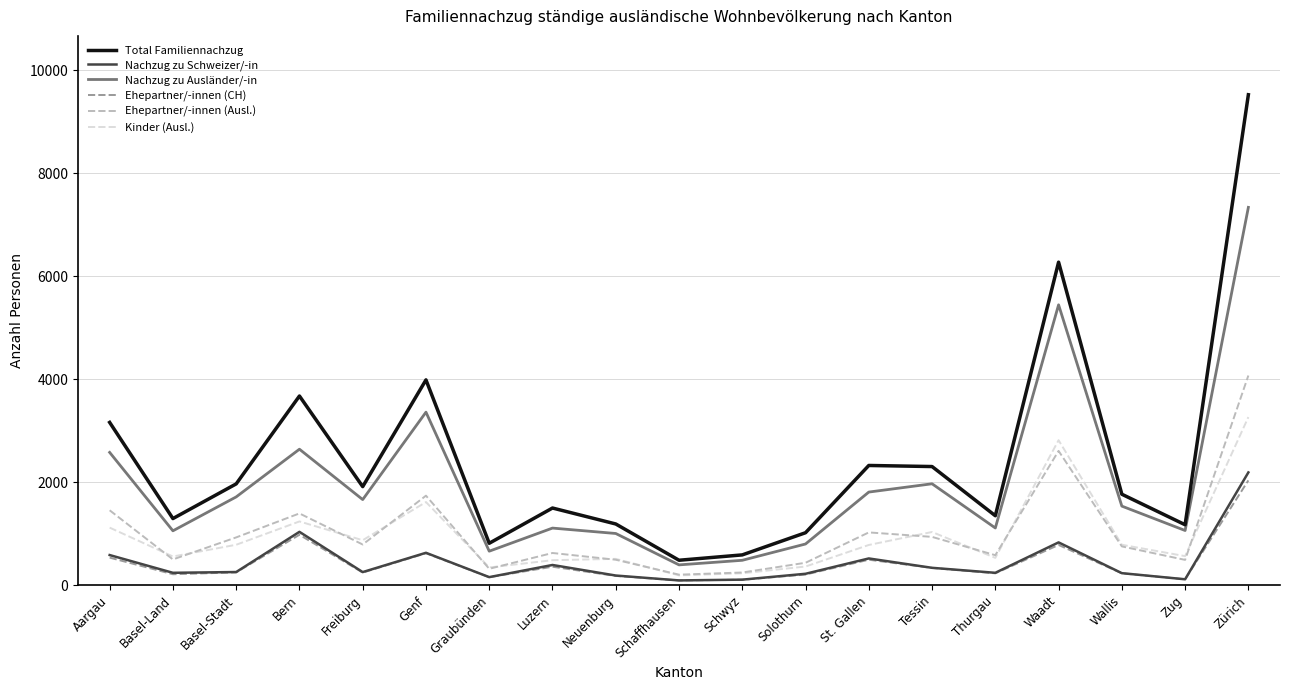

Is the value of Ehepartner/-innen (CH) at Basel-Land greater than the value of Ehepartner/-innen (Ausl.) at Zug?

No